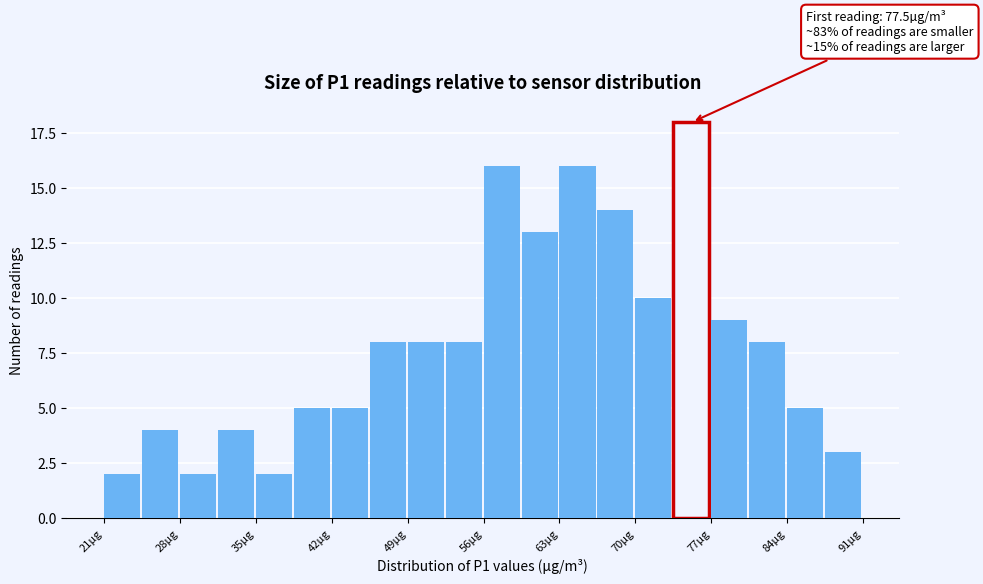

Around what value on the x-axis is the tallest bar? Give the approximate position of its centre, as read against the axis.

76